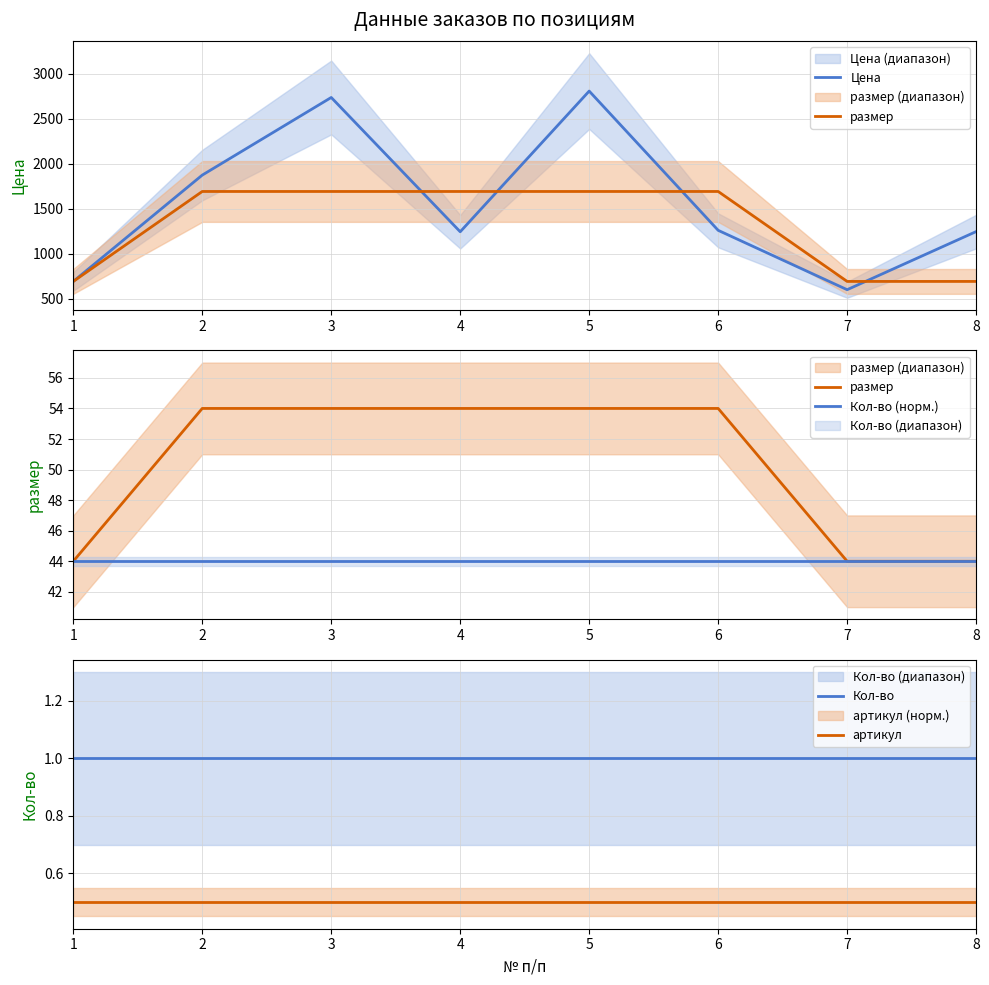

What is the difference between the second highest and second lowest values?

2045